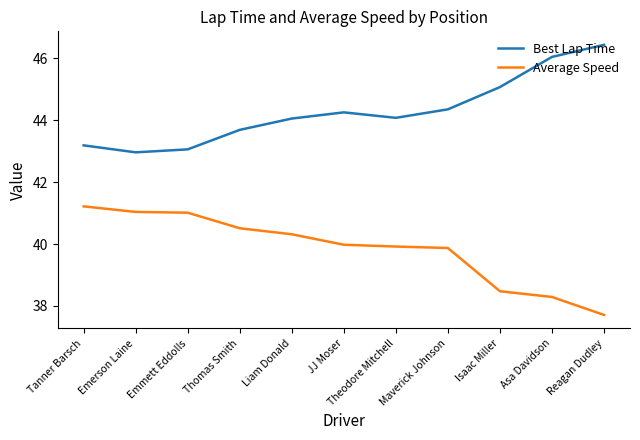

Does the chart display data point markers on the line(s)?

No